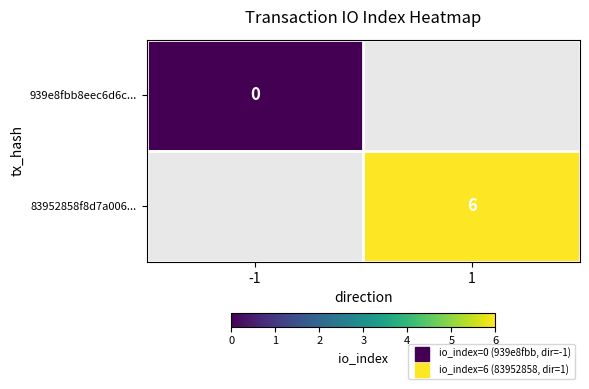

Which category has the highest value in the 83952858f8d7a006... series?

-1